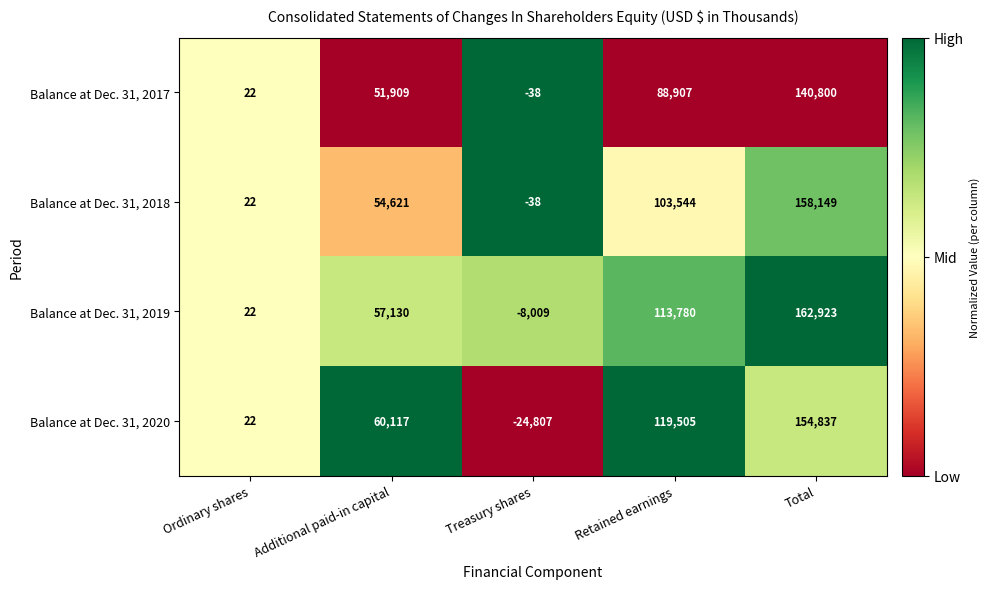

Reading right to left, list all the values displayed in this chart.

Balance at Dec. 31, 2017: Total=140800	Retained earnings=88907	Treasury shares=-38	Additional paid-in capital=51909	Ordinary shares=22
Balance at Dec. 31, 2018: Total=158149	Retained earnings=103544	Treasury shares=-38	Additional paid-in capital=54621	Ordinary shares=22
Balance at Dec. 31, 2019: Total=162923	Retained earnings=113780	Treasury shares=-8009	Additional paid-in capital=57130	Ordinary shares=22
Balance at Dec. 31, 2020: Total=154837	Retained earnings=119505	Treasury shares=-24807	Additional paid-in capital=60117	Ordinary shares=22